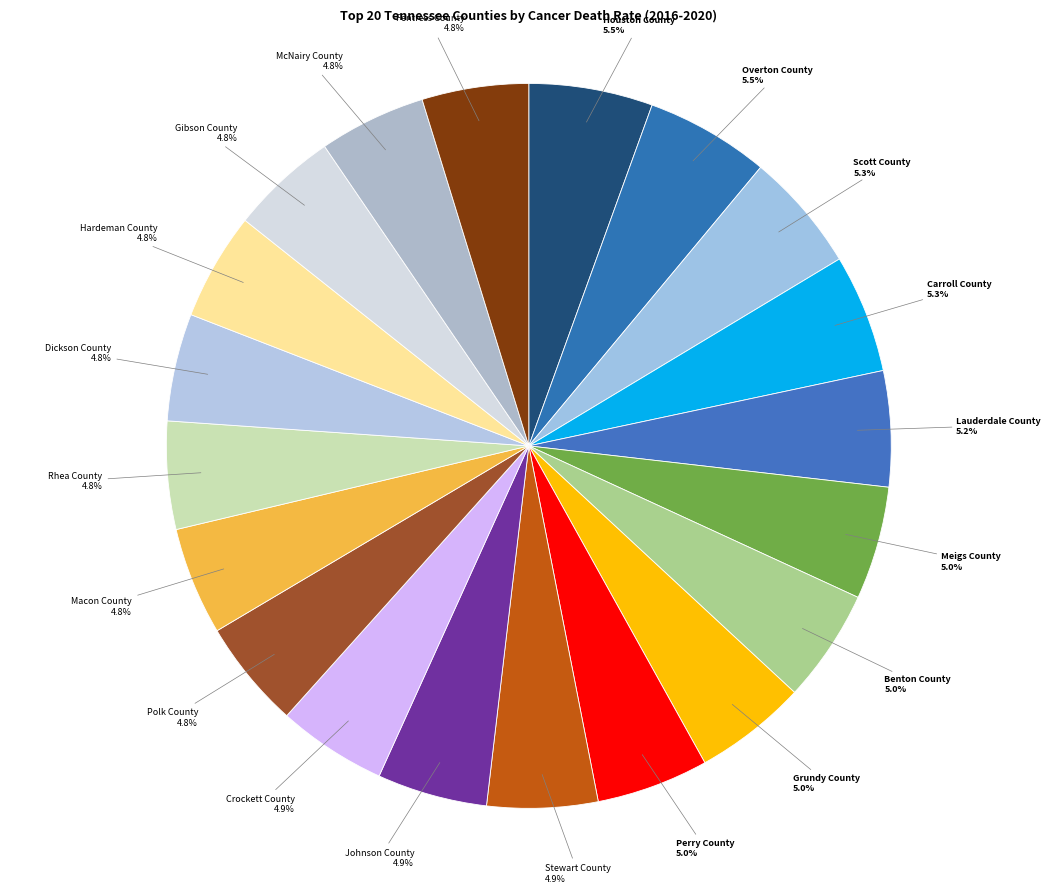

How many segments does this pie chart have?

20